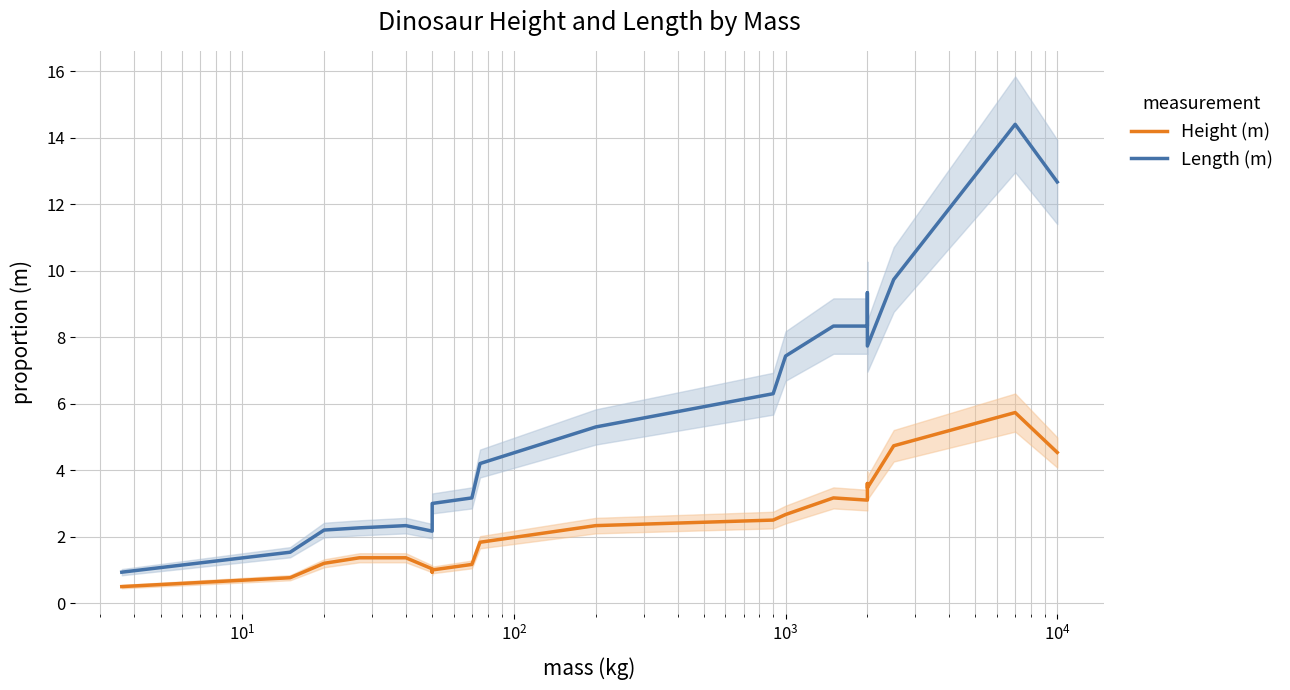

What is the average value of the Height (m) series?

2.4